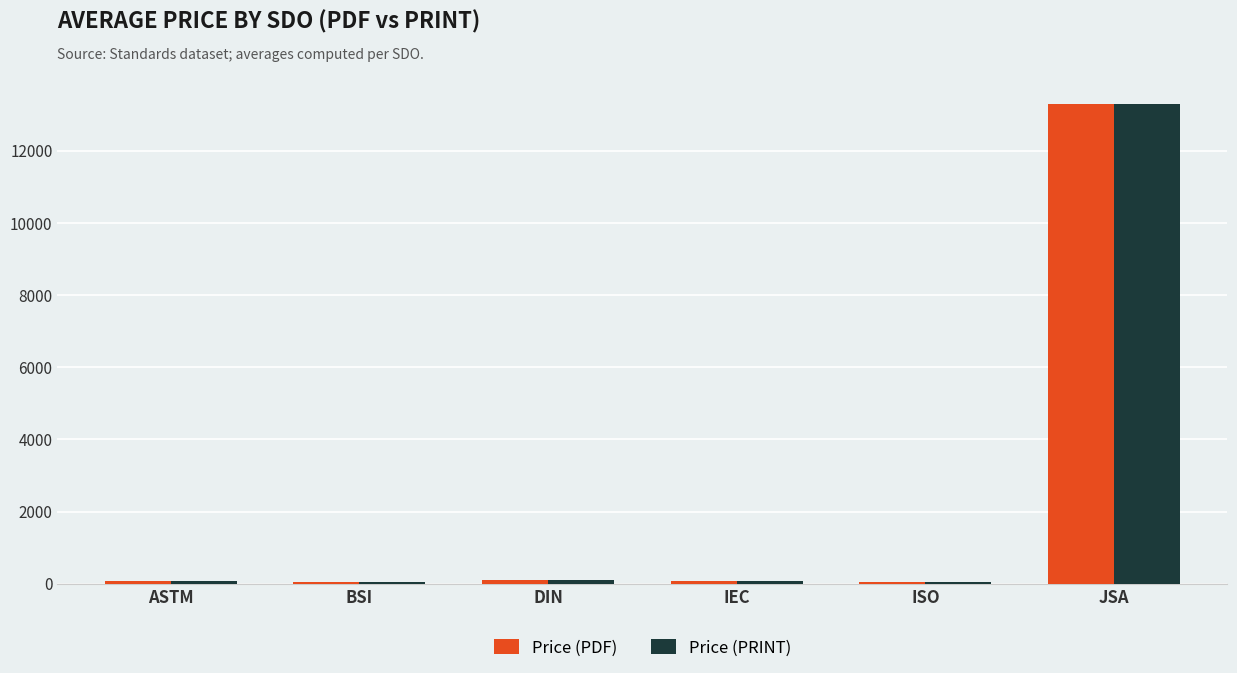

At which category is the sum across all series the highest?

JSA